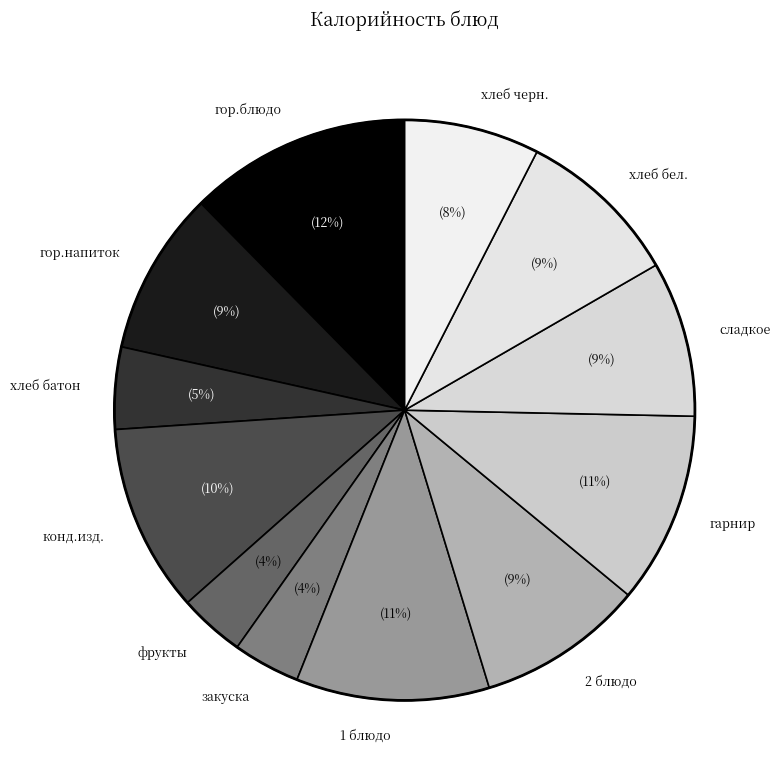

Between сладкое and хлеб батон, which is larger?

сладкое